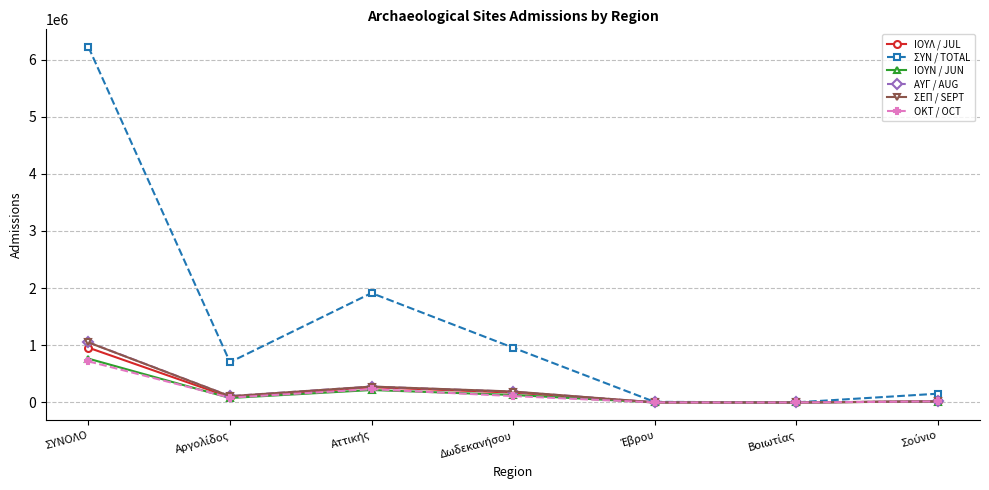

What is the spread (max minus min) of values at ΣΥΝΟΛΟ?

5497766